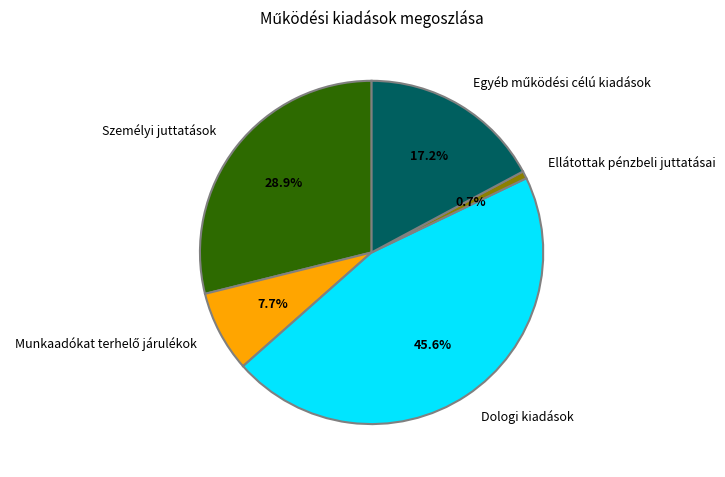

Does Ellátottak pénzbeli juttatásai account for over 50% of the chart?

No